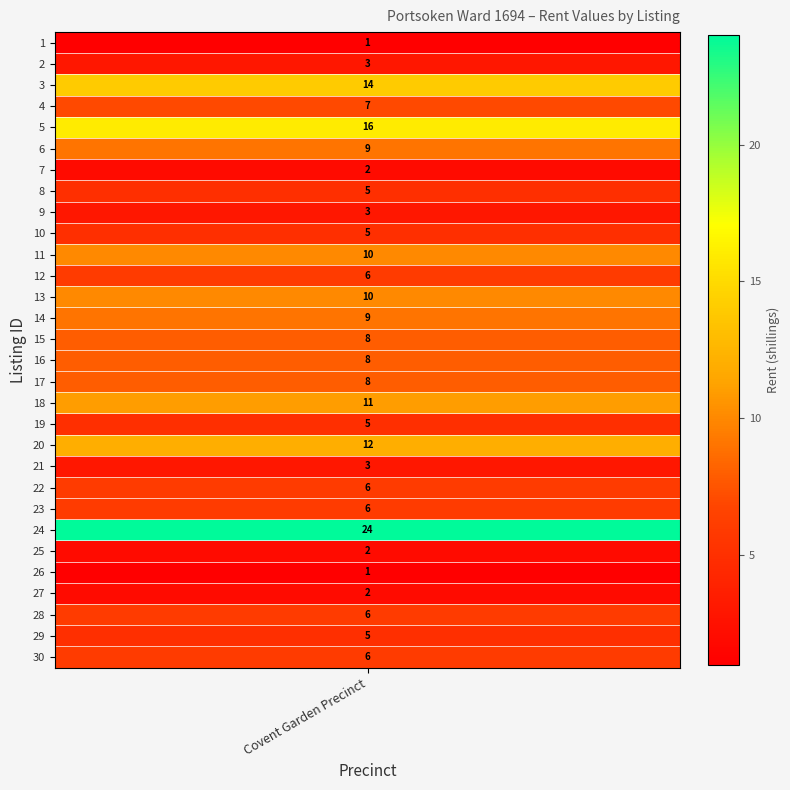

At which label is the value closest to 12?

20